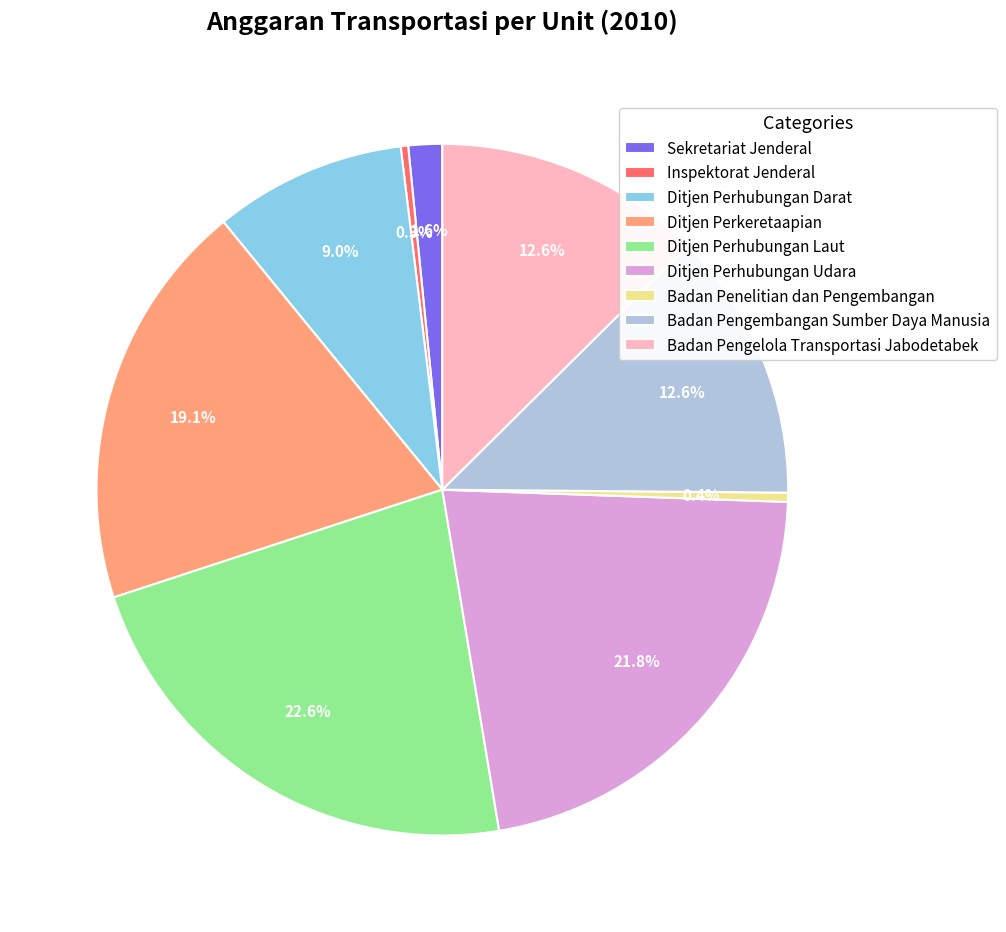

What is the largest slice in the pie chart?

Ditjen Perhubungan Laut